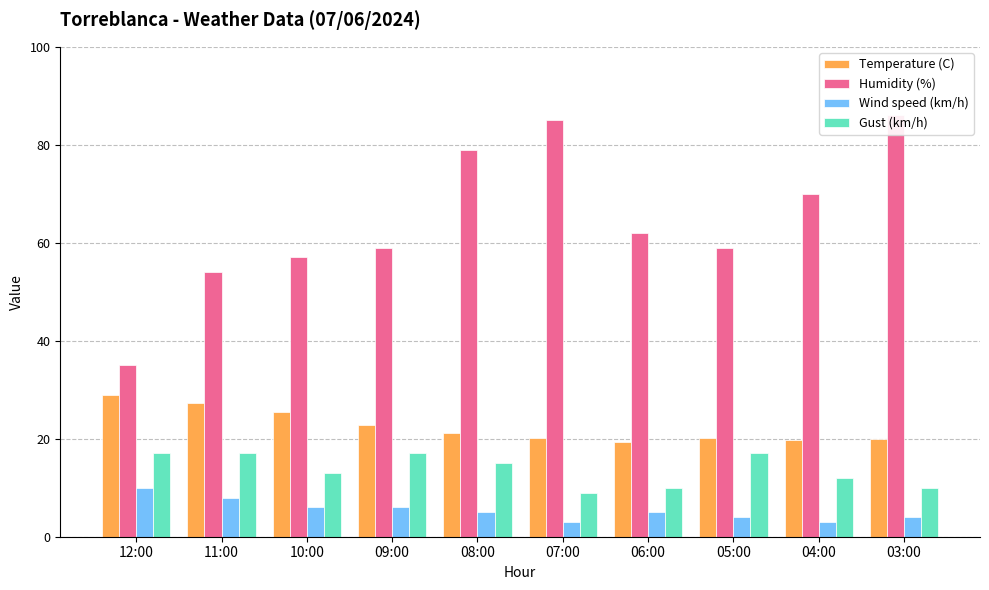

Rank the series by their maximum value, from lowest to highest.

Wind speed (km/h), Gust (km/h), Temperature (C), Humidity (%)